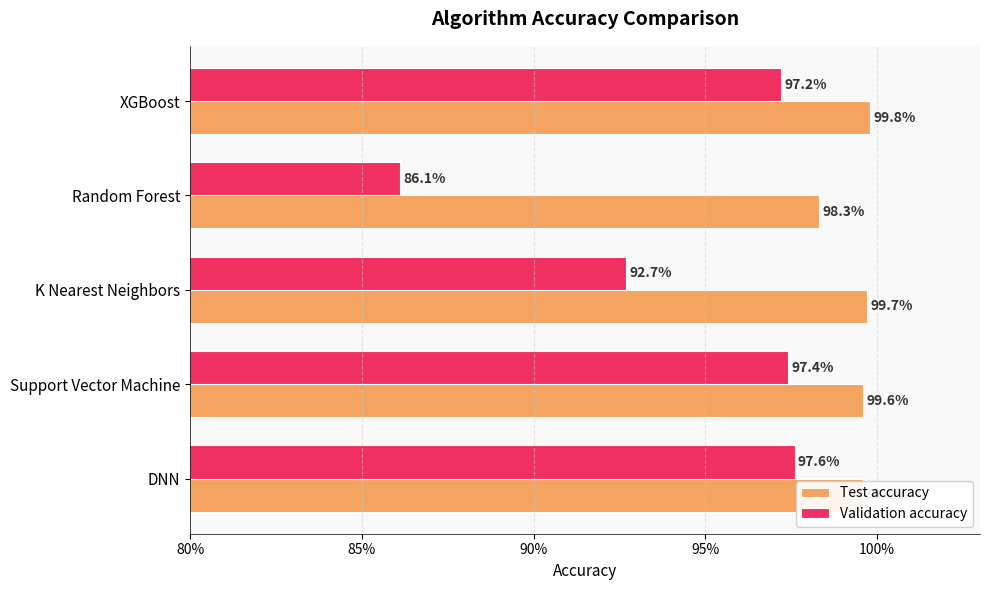

What are all the series names shown in the legend?

Test accuracy, Validation accuracy